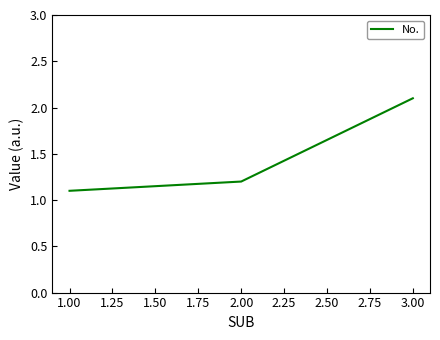

What is the ratio of the value at 3.00 to the value at 1.00?

1.9